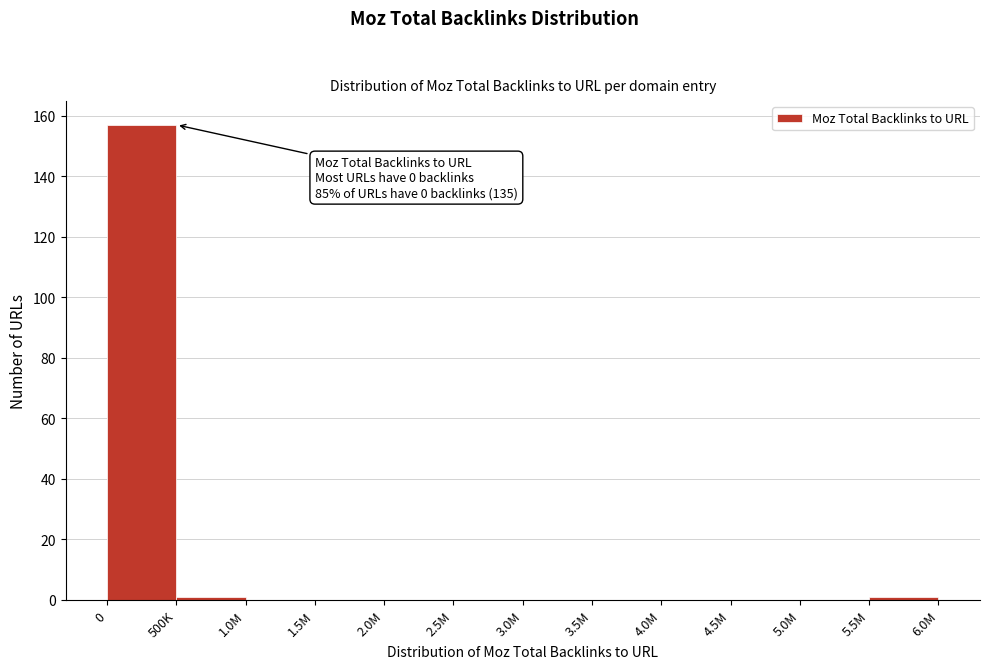

Reading left to right, list all the values displayed in this chart.

0=157	500K=1	1.0M=0	1.5M=0	2.0M=0	2.5M=0	3.0M=0	3.5M=0	4.0M=0	4.5M=0	5.0M=0	5.5M=1